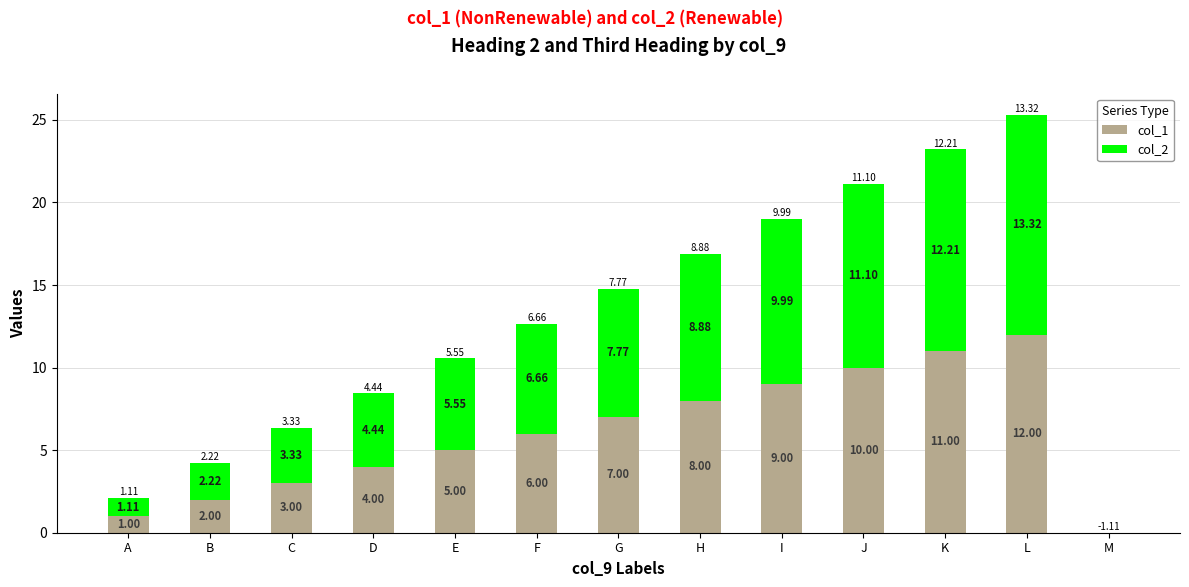

What is the total value across all series at G?

14.8